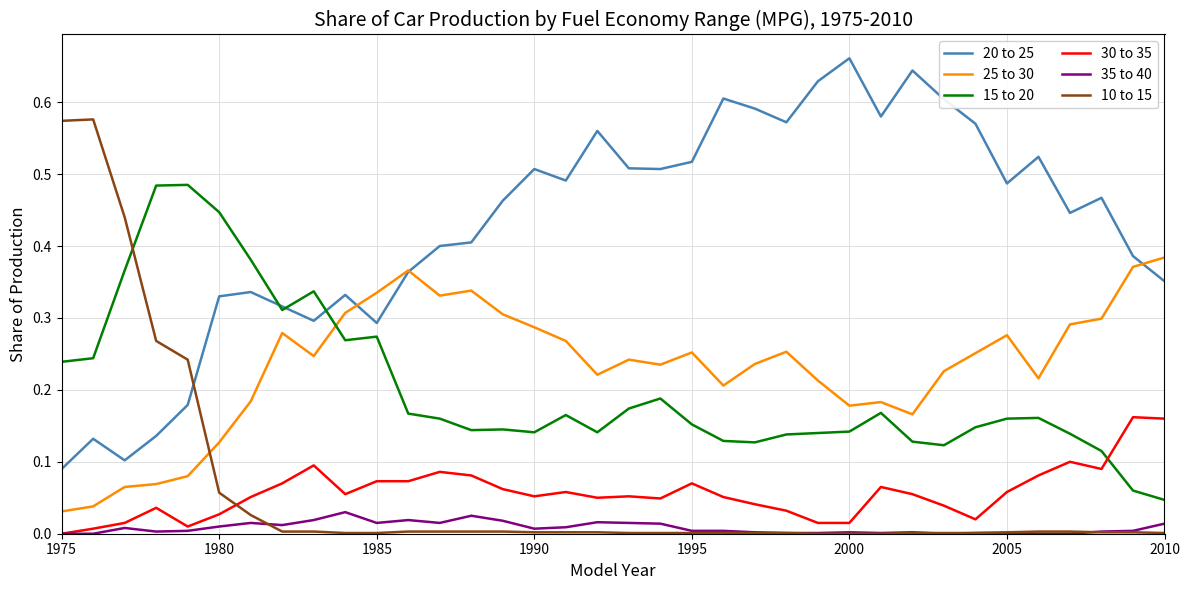

How many intersections are there between 25 to 30 and 10 to 15?

1